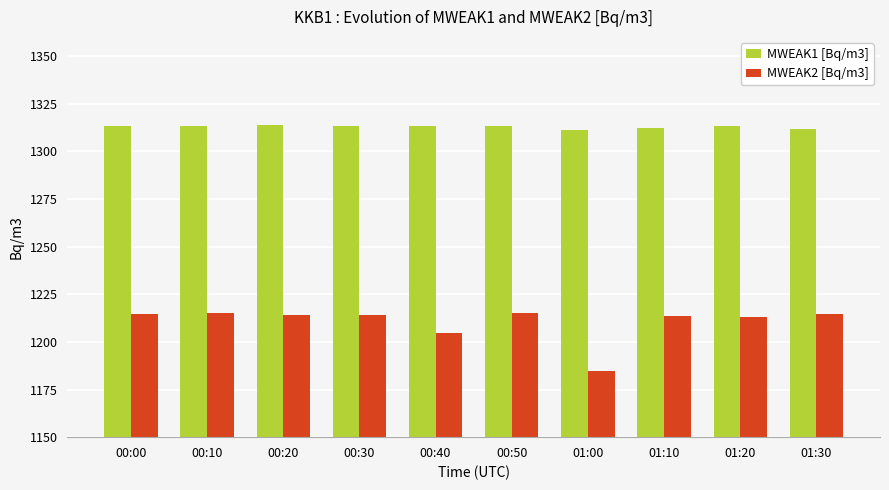

What is the maximum value shown in the chart?

1313.9